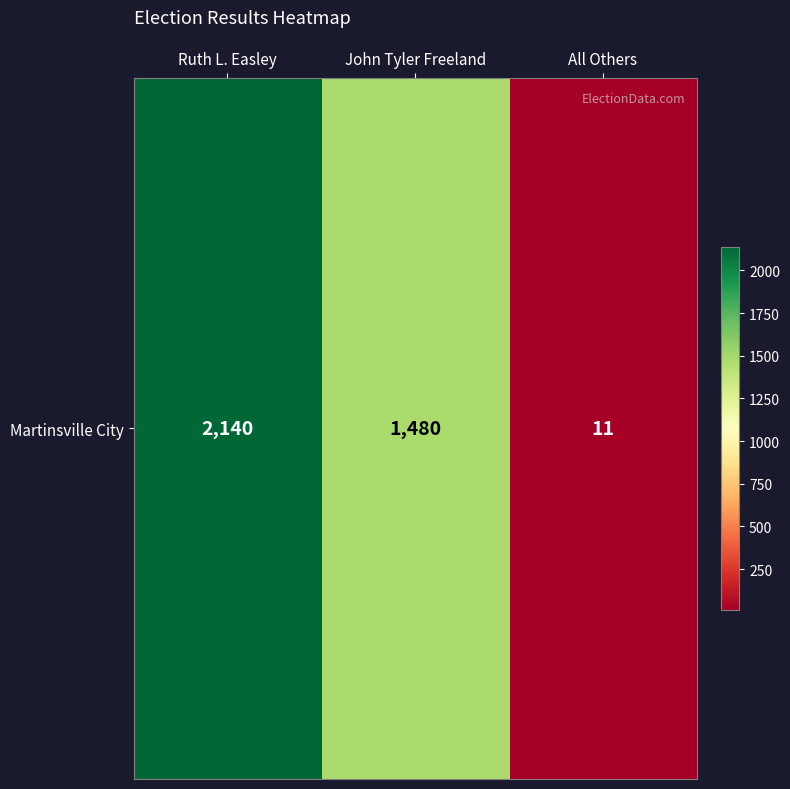

Reading left to right, transcribe all the data shown in this chart.

2140	1480	11